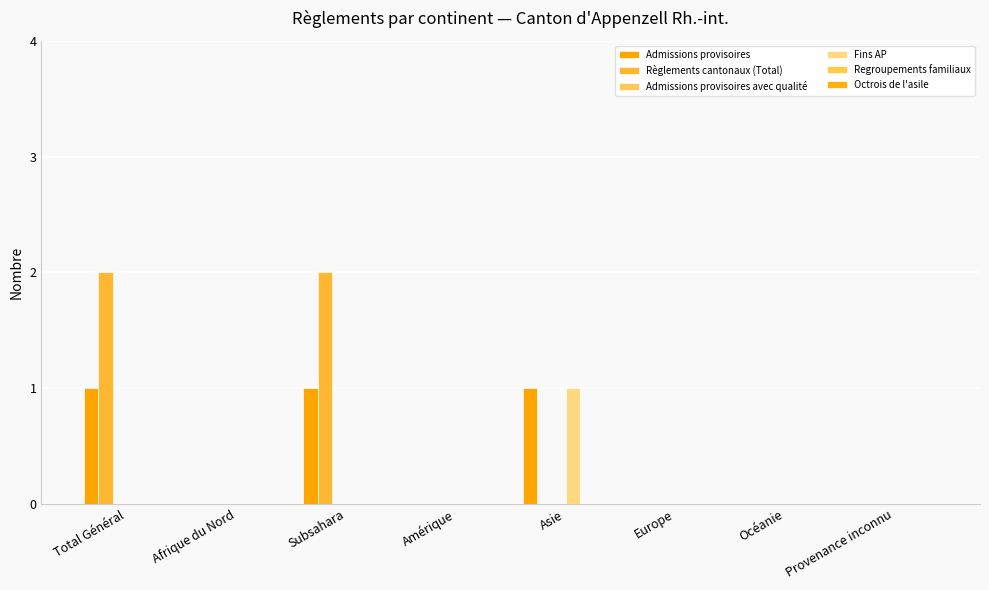

At which category is the sum across all series the highest?

Total Général